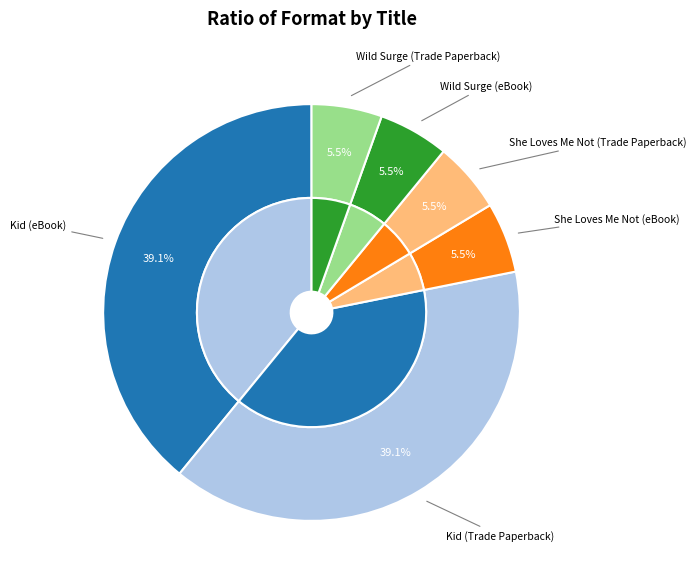

To the nearest percent, what portion does Kid (Trade Paperback) represent?

39%